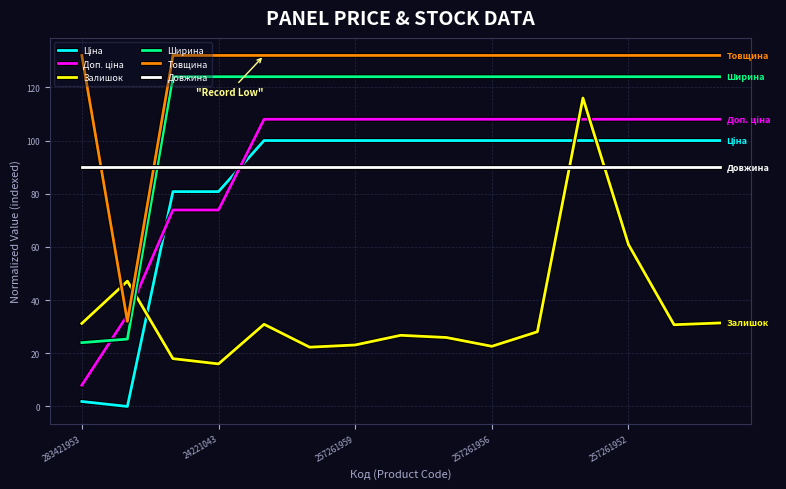

What is the lowest value of the Ширина series?

24.0